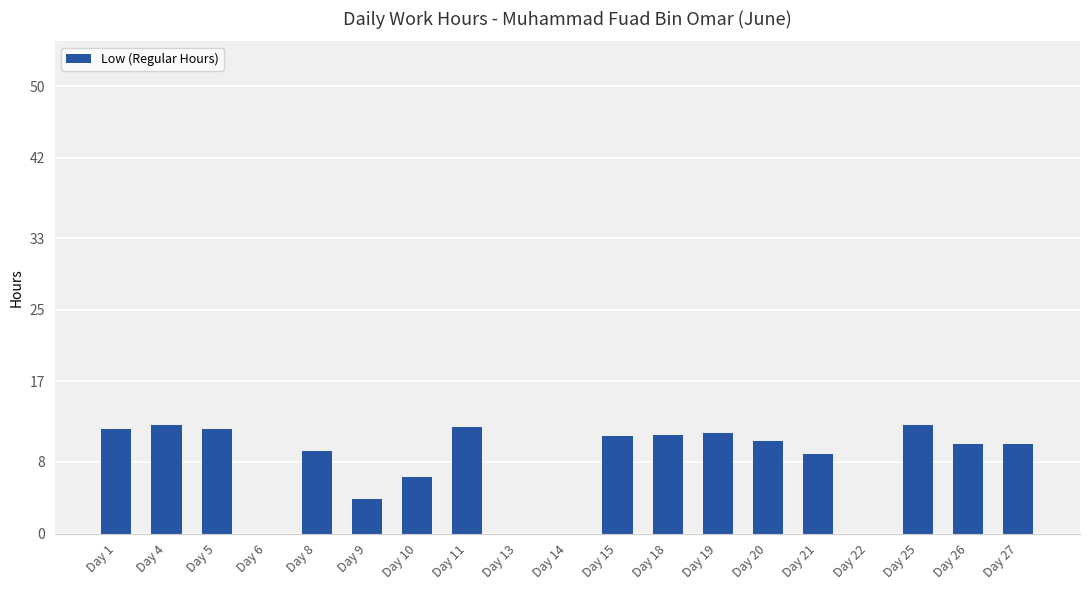

What is the sum of all values?

151.4